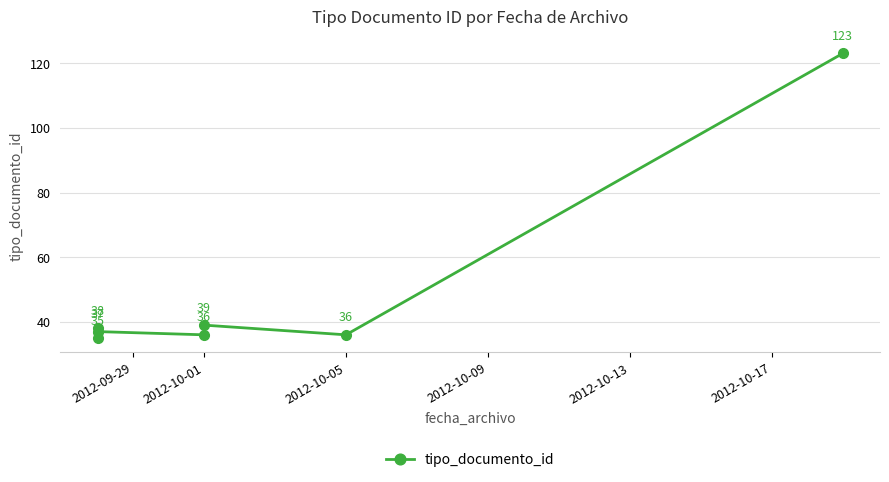

What is the value of the 2nd point from the left?

38